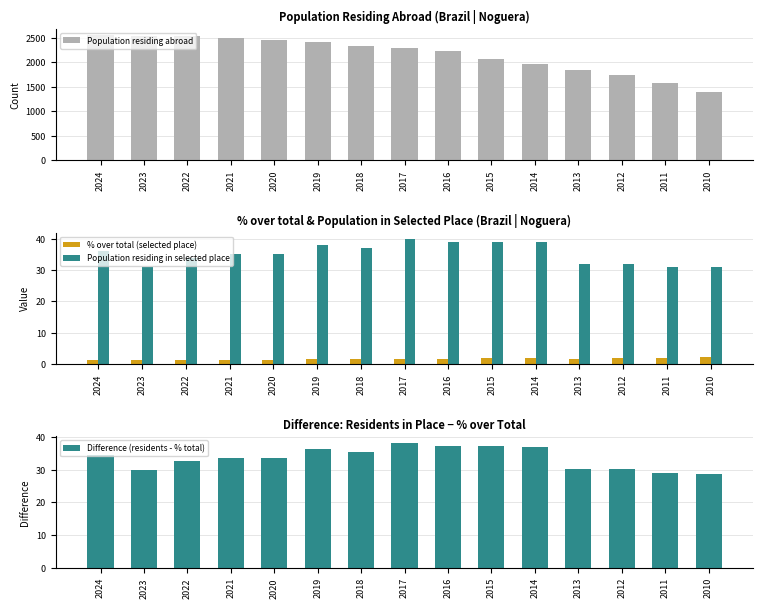

How many groups of bars are there?

15